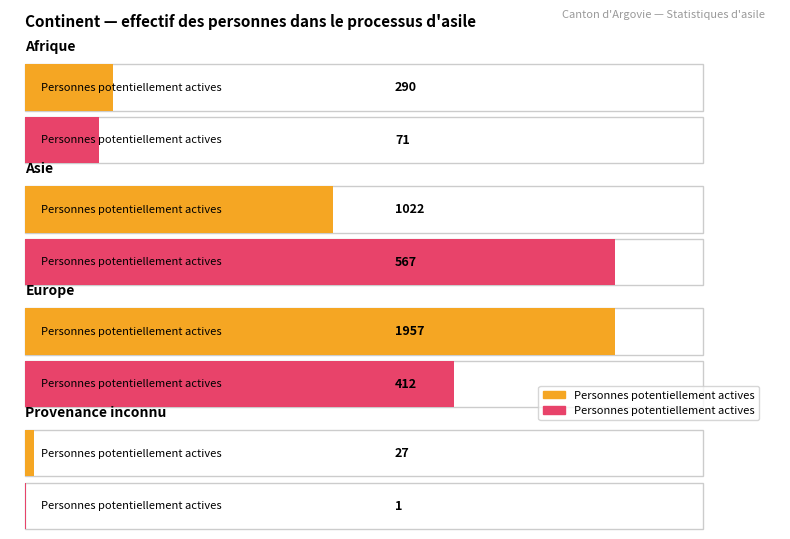

What is the difference between the highest and lowest values at Asie?

455